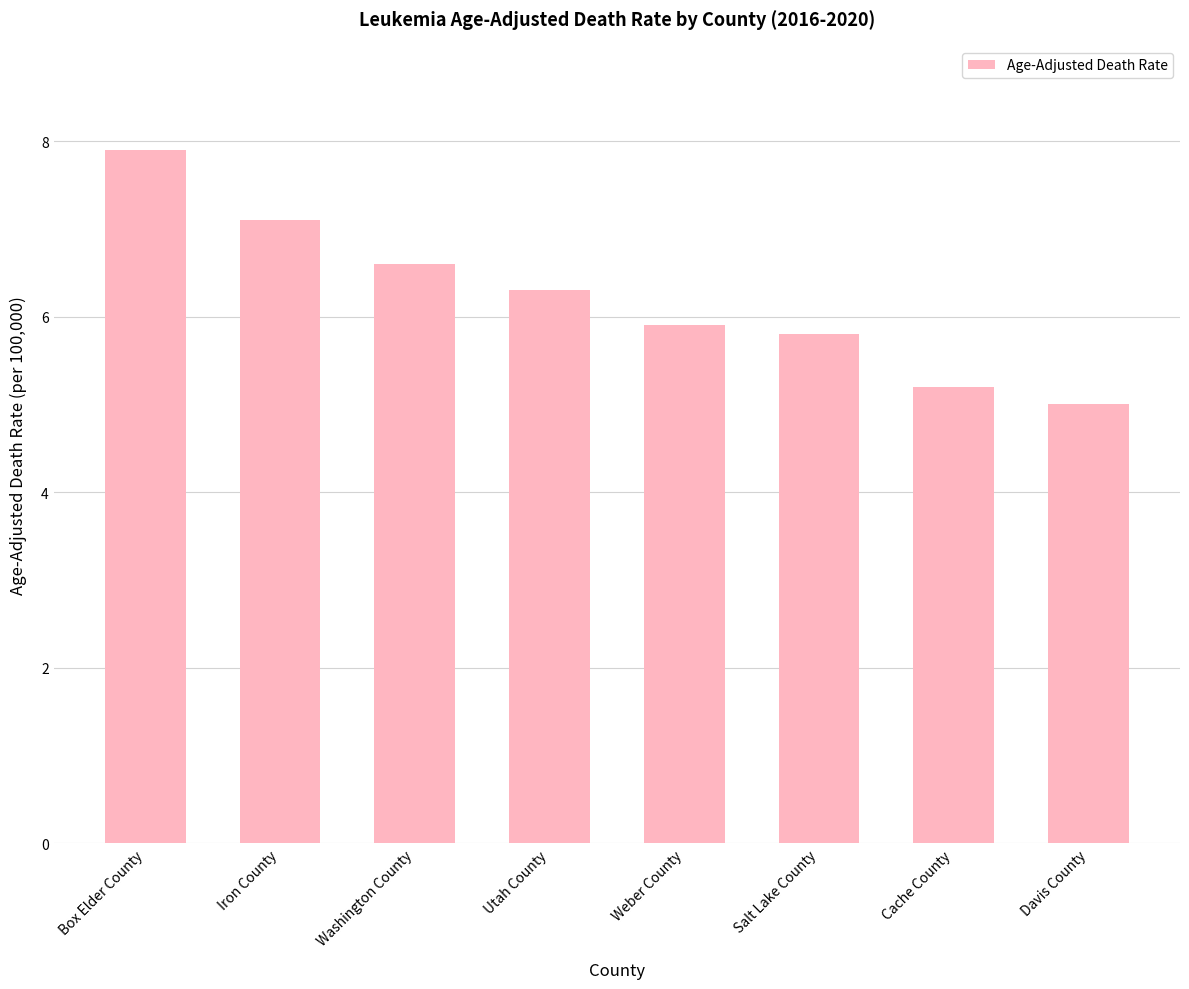

What is the approximate value at Box Elder County?

7.9